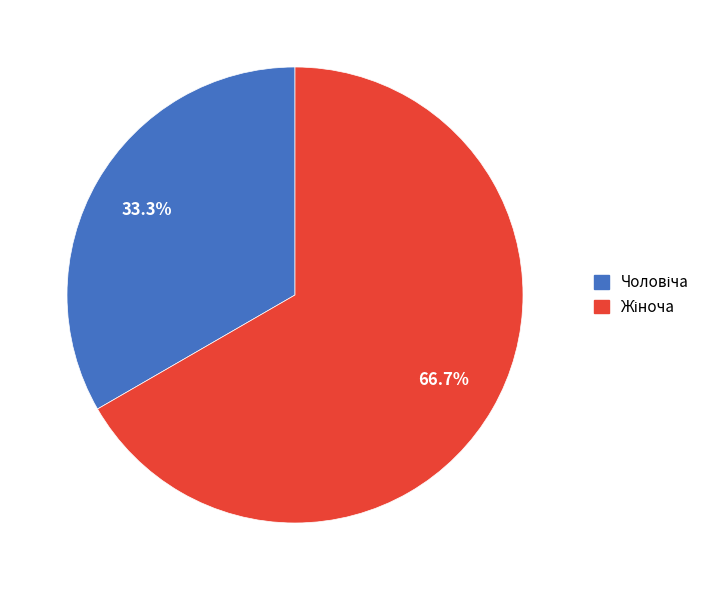

How many slices are in this pie chart?

2